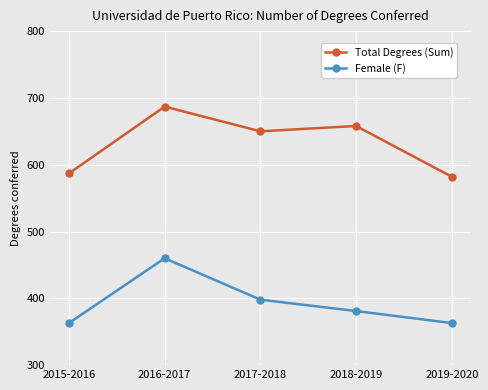

At which category is the sum across all series the highest?

2016-2017